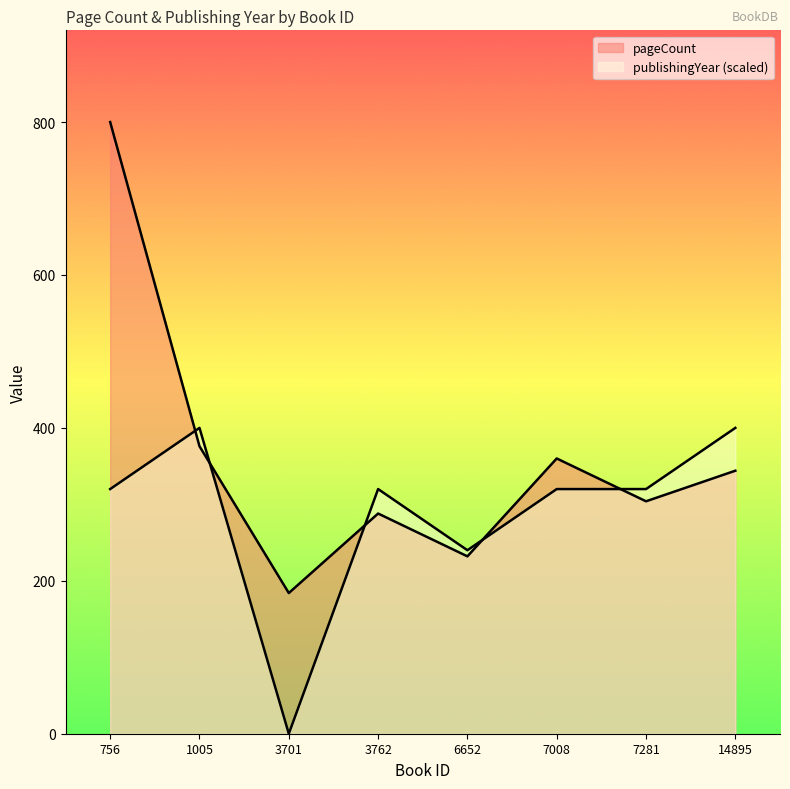

Which label corresponds to the largest value in the chart?

756